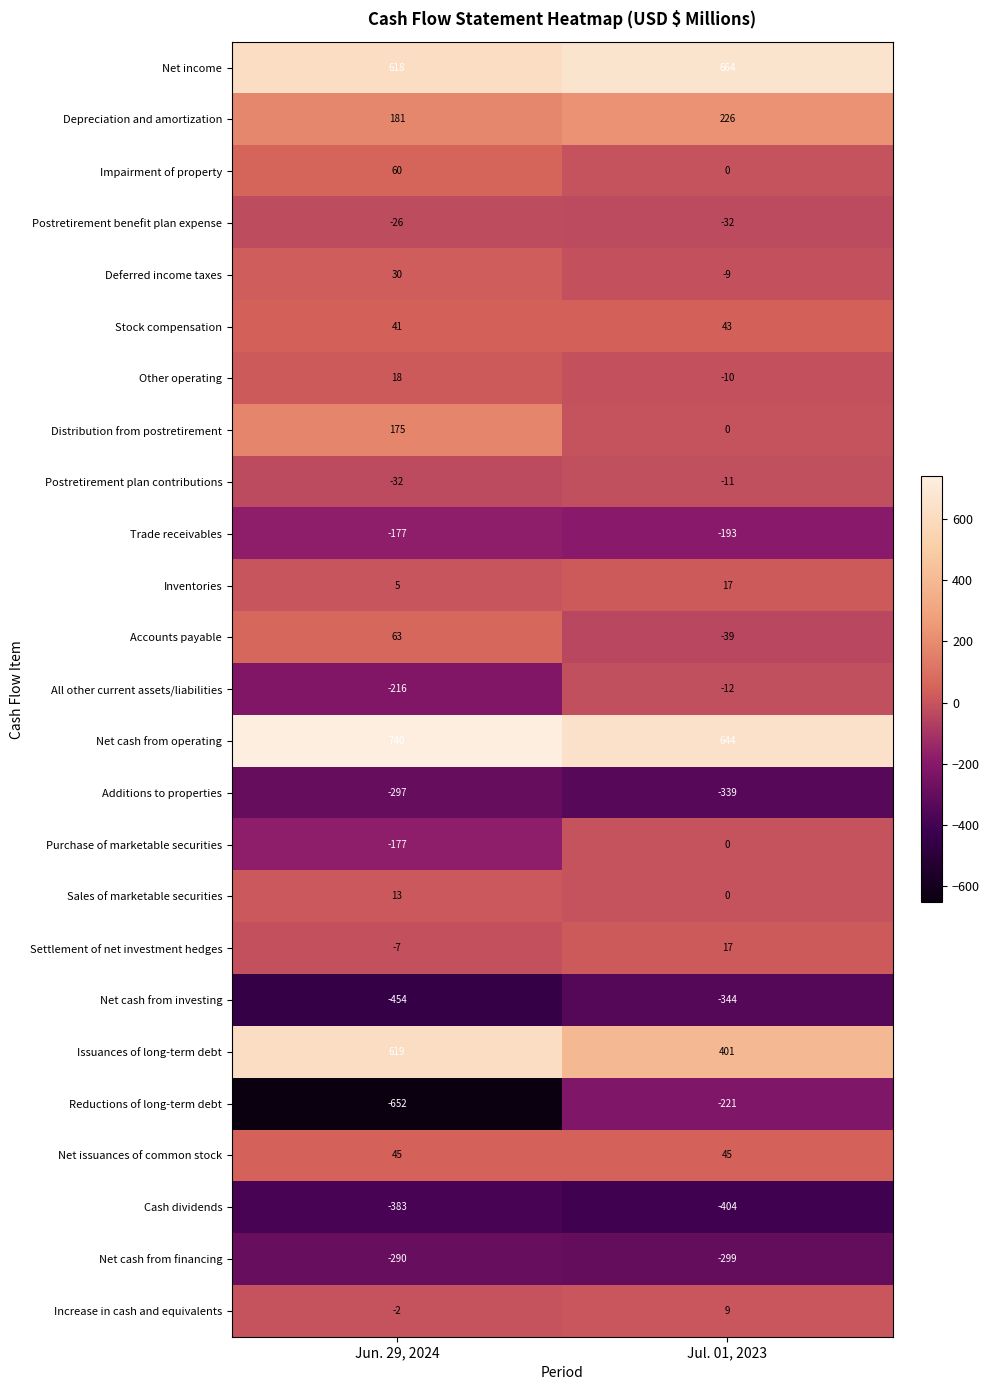

Which series changed the most between Jun. 29, 2024 and Jul. 01, 2023?

Reductions of long-term debt